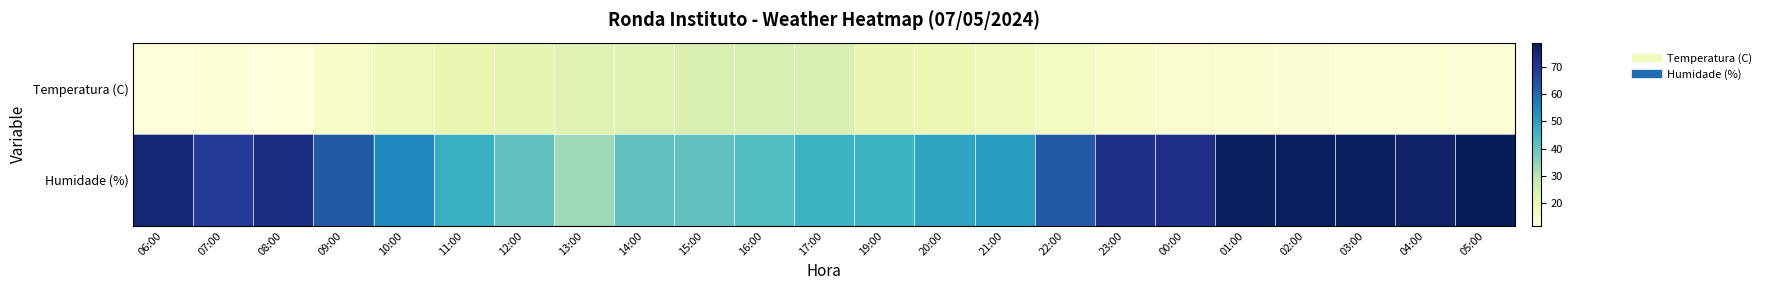

Which series changed the most between 06:00 and 07:00?

Humidade (%)